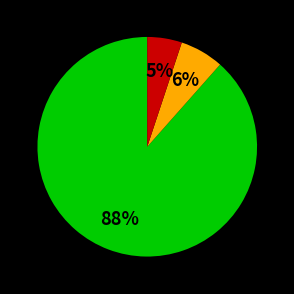

Does any single category account for the majority?

Yes